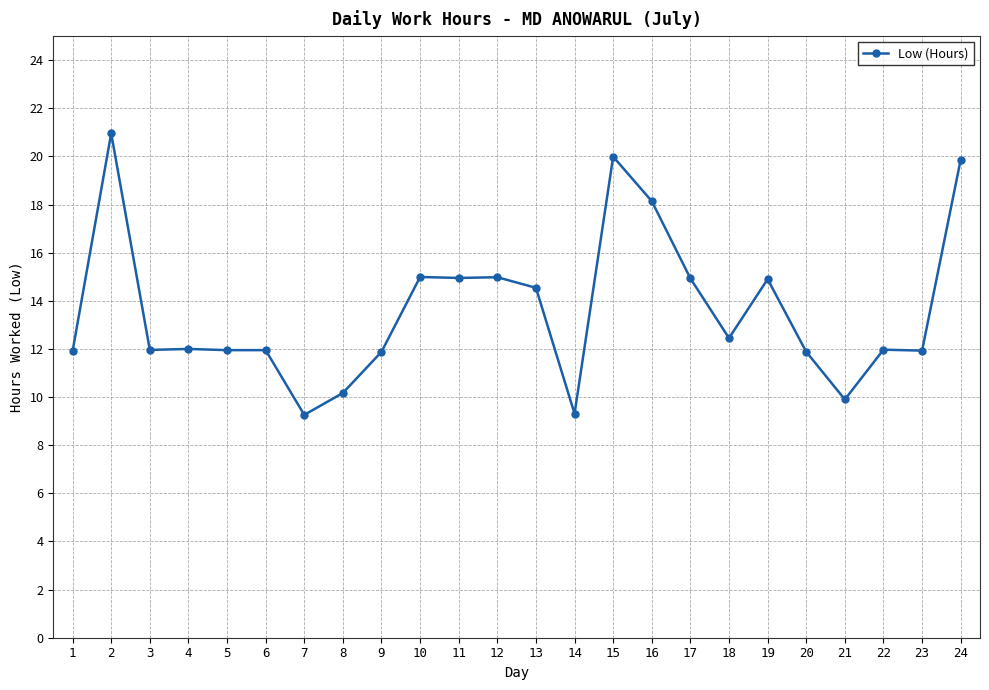

What is the approximate value at 23?

11.9